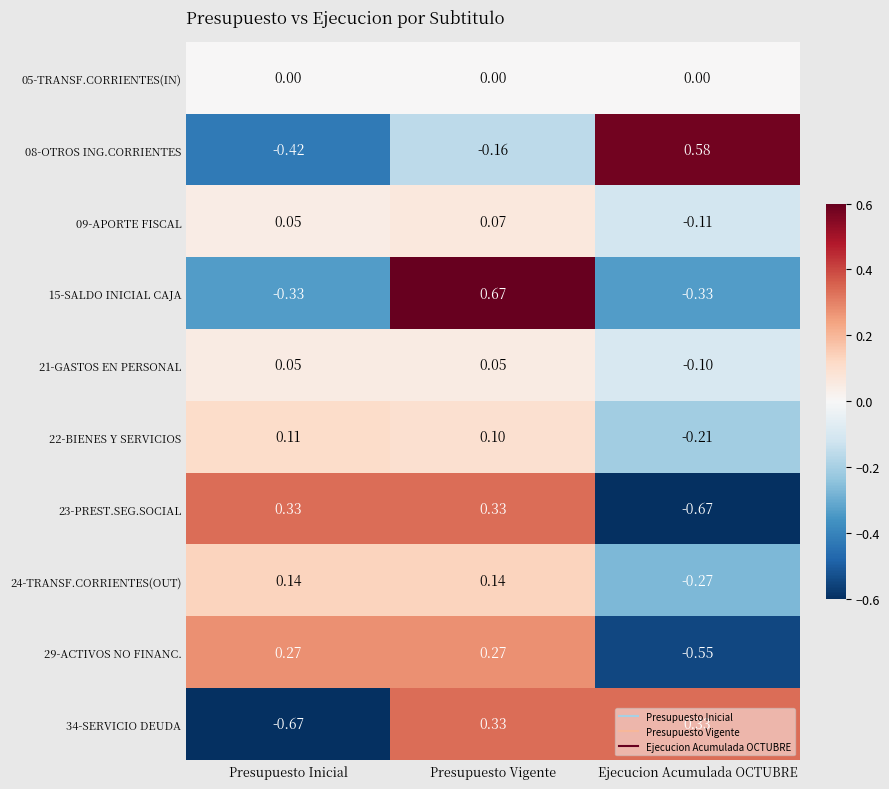

Is the value of 05-TRANSF.CORRIENTES(IN) at Ejecucion Acumulada OCTUBRE greater than the value of 24-TRANSF.CORRIENTES(OUT) at Presupuesto Inicial?

No